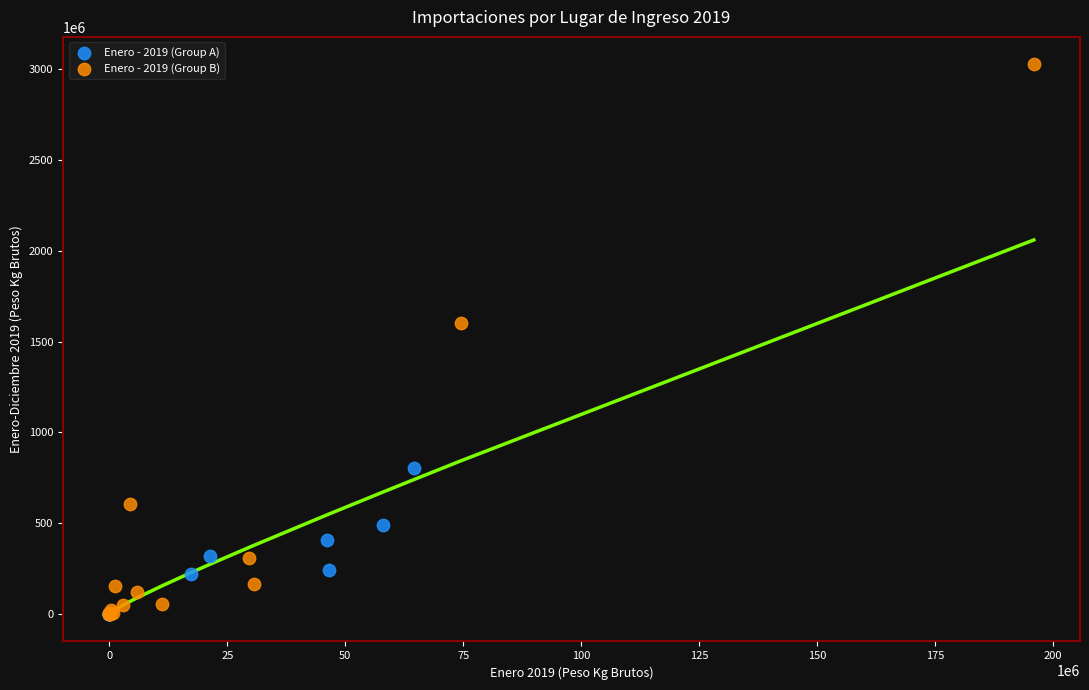

Which series reaches the maximum Y coordinate?

Enero - 2019 (Group B)